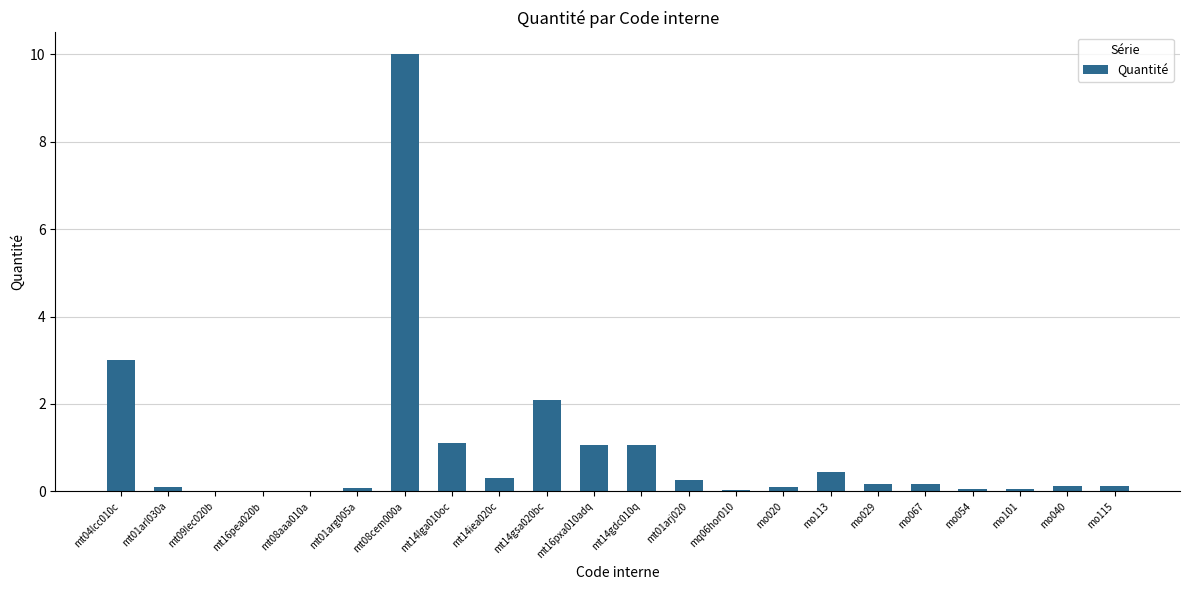

Where is the data nearest to the value 5?

mt04lcc010c